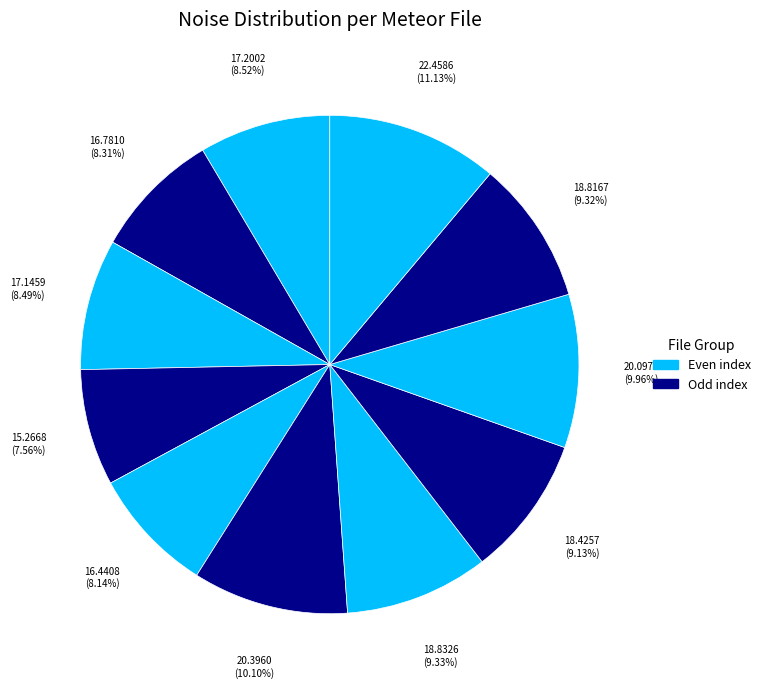

How many segments does this pie chart have?

11